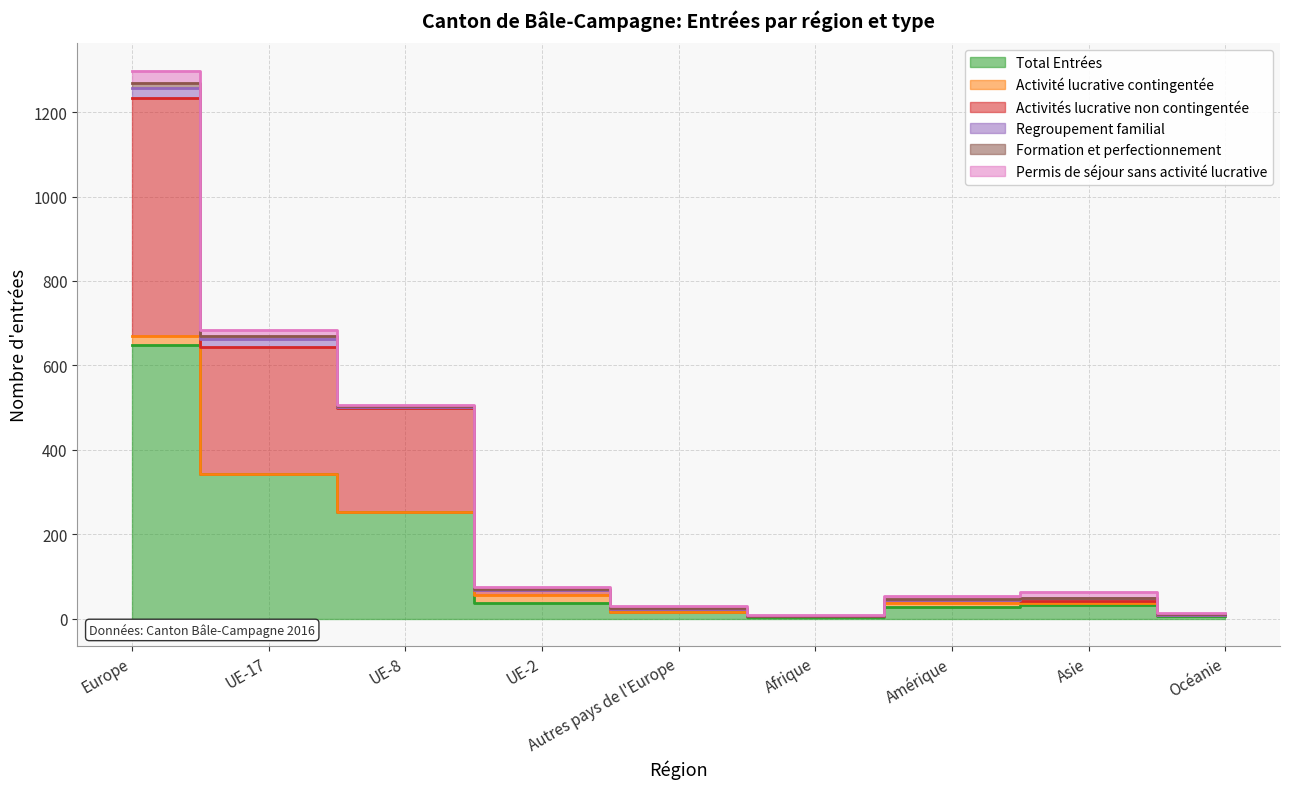

At which category is the sum across all series the highest?

Europe